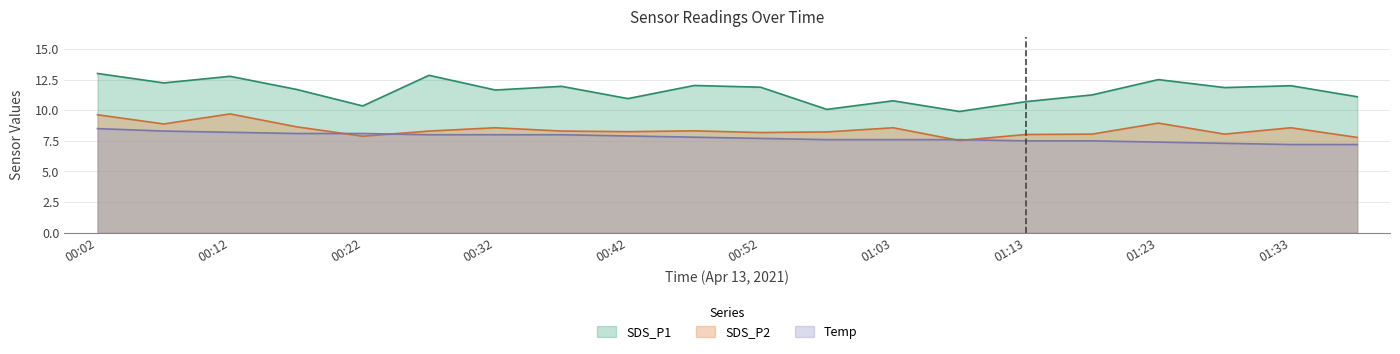

Reading right to left, extract all data points from this chart.

SDS_P1: 01:39=11.1	01:33=12.0	01:28=11.8	01:23=12.5	01:18=11.2	01:13=10.7	01:08=9.9	01:03=10.8	00:57=10.1	00:52=11.9	00:47=12.0	00:42=10.9	00:37=11.9	00:32=11.7	00:27=12.8	00:22=10.3	00:17=11.7	00:12=12.8	00:07=12.2	00:02=13.0
SDS_P2: 01:39=7.8	01:33=8.6	01:28=8.1	01:23=8.9	01:18=8.1	01:13=8.0	01:08=7.5	01:03=8.6	00:57=8.2	00:52=8.2	00:47=8.3	00:42=8.2	00:37=8.3	00:32=8.6	00:27=8.3	00:22=7.9	00:17=8.7	00:12=9.7	00:07=8.9	00:02=9.6
Temp: 01:39=7.2	01:33=7.2	01:28=7.3	01:23=7.4	01:18=7.5	01:13=7.5	01:08=7.6	01:03=7.6	00:57=7.6	00:52=7.7	00:47=7.8	00:42=7.9	00:37=8.0	00:32=8.0	00:27=8.0	00:22=8.1	00:17=8.1	00:12=8.2	00:07=8.3	00:02=8.5